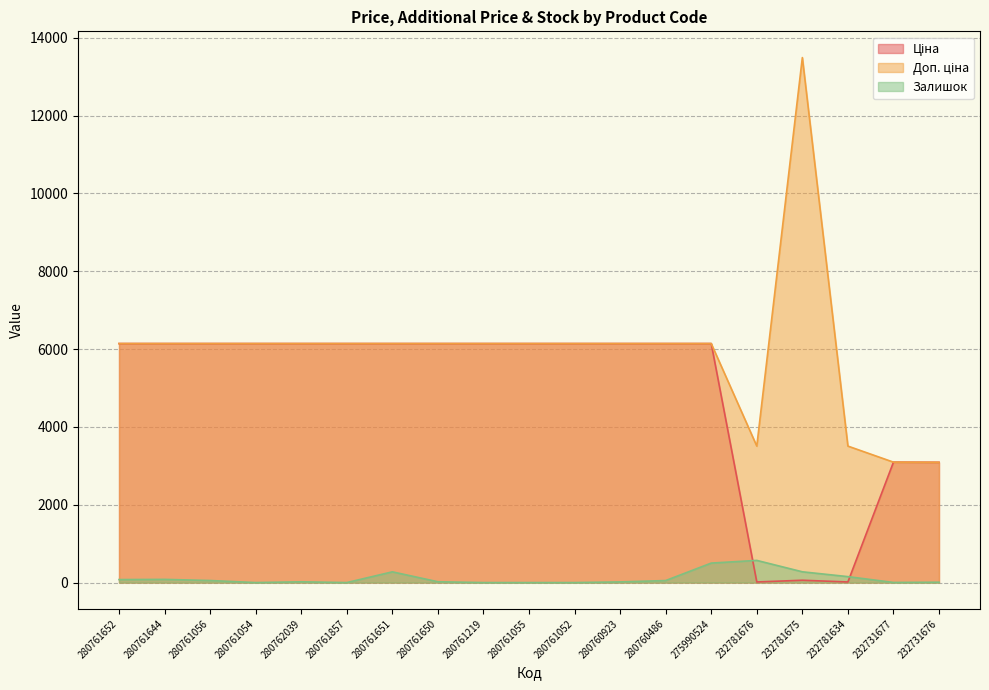

What is the difference between the maximum and minimum values in the Ціна series?

6127.7